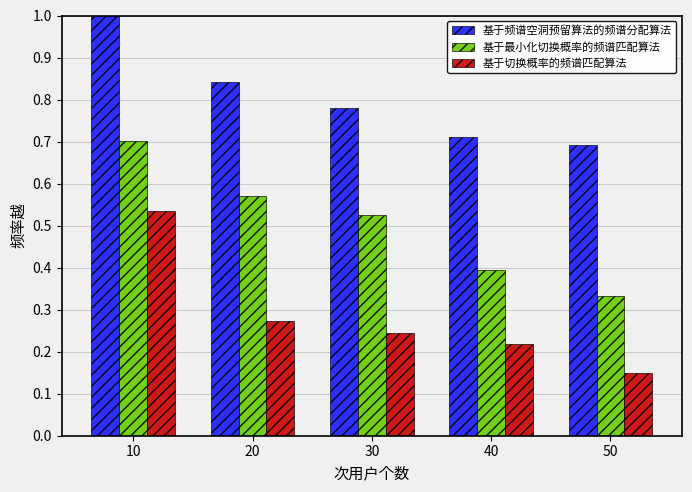

Which series has the widest spread of values?

基于切换概率的频谱匹配算法